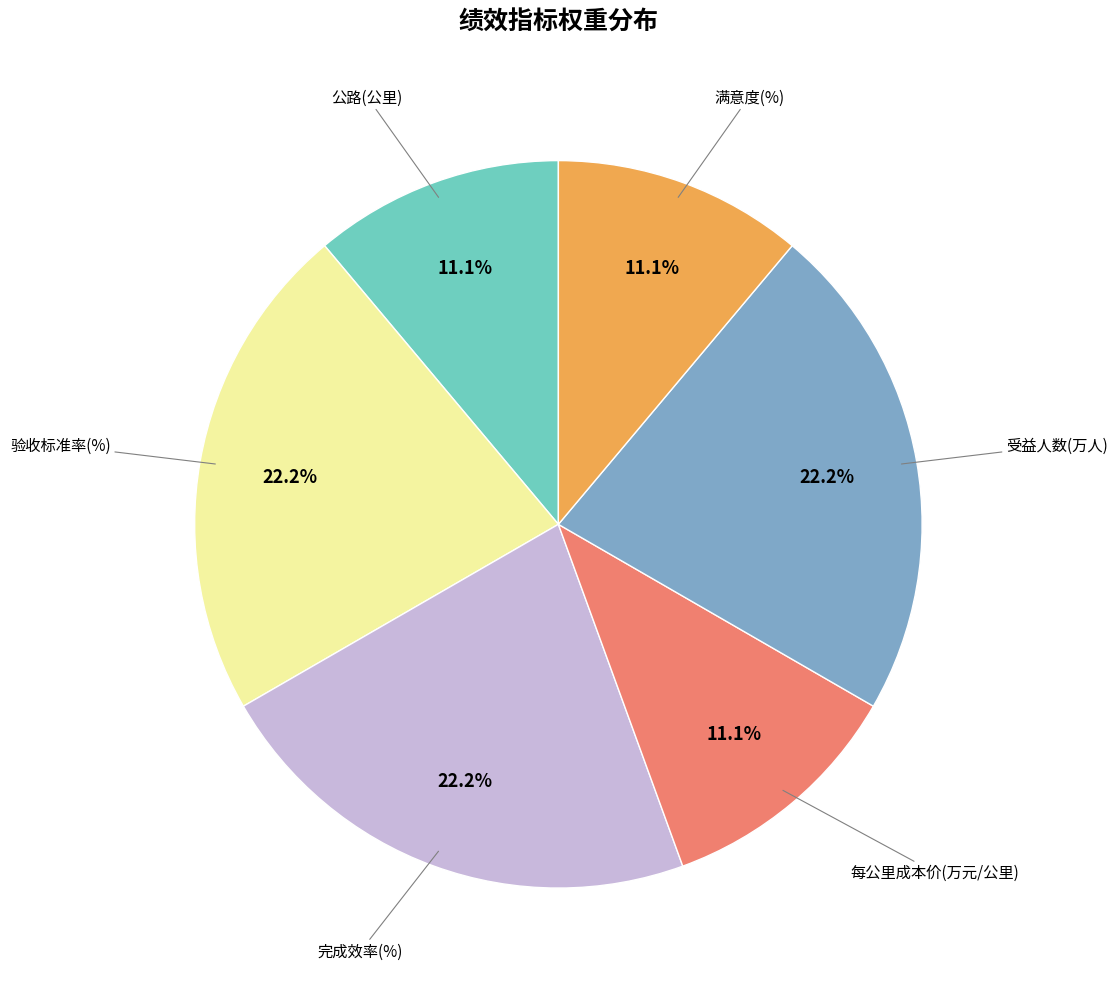

Does any single category account for the majority?

No